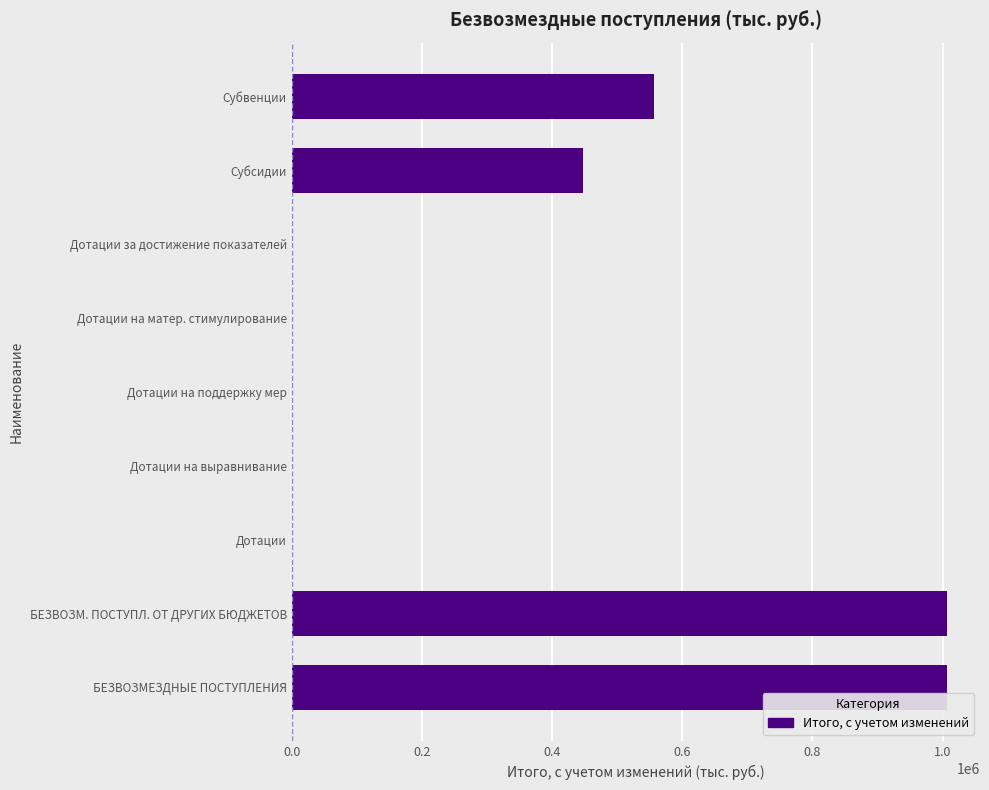

What is the greatest value displayed?

1007093.9